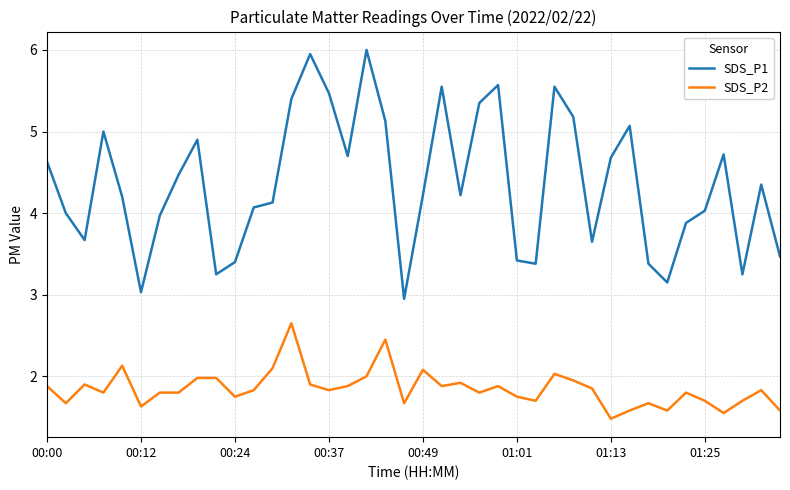

Which series has the largest total across all categories?

SDS_P1